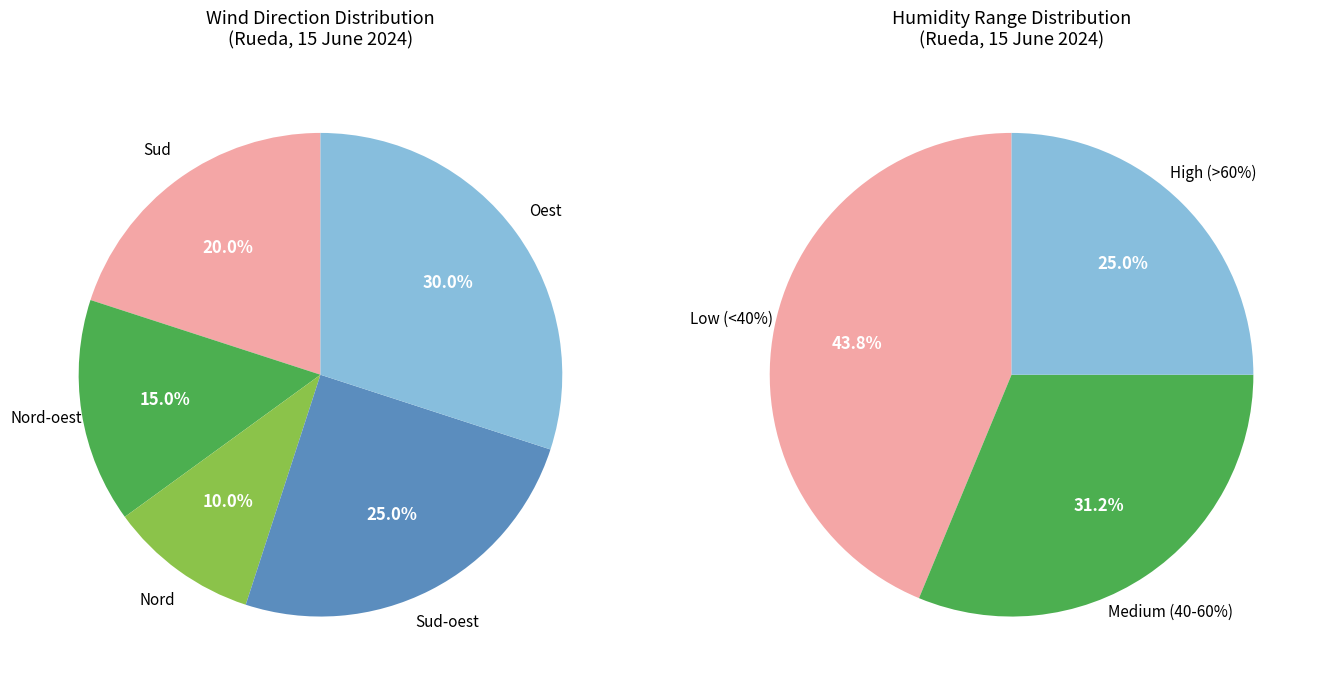

Between Oest and Sud-oest, which is larger?

Oest